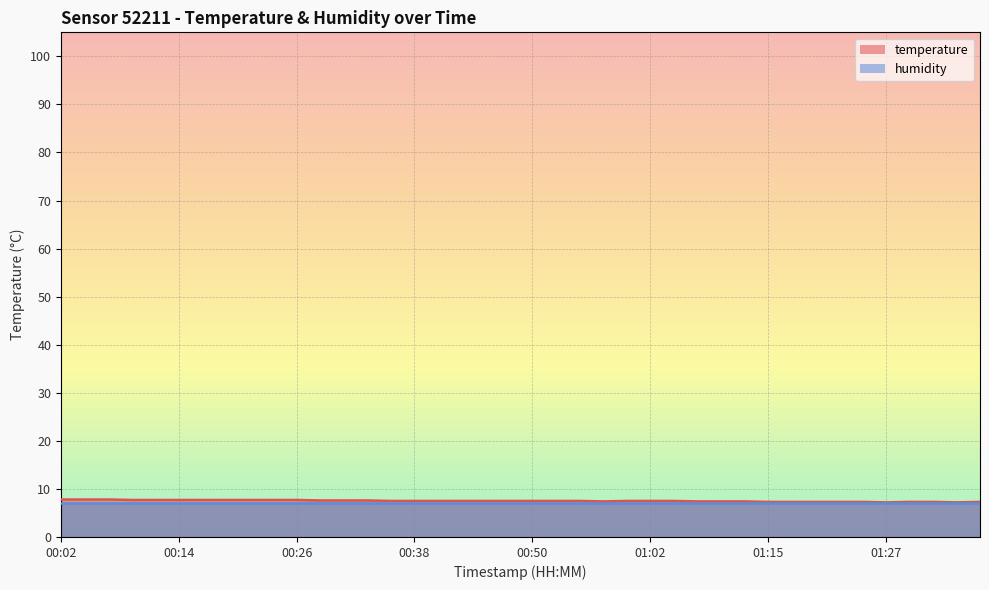

How many lines are shown in the chart?

2